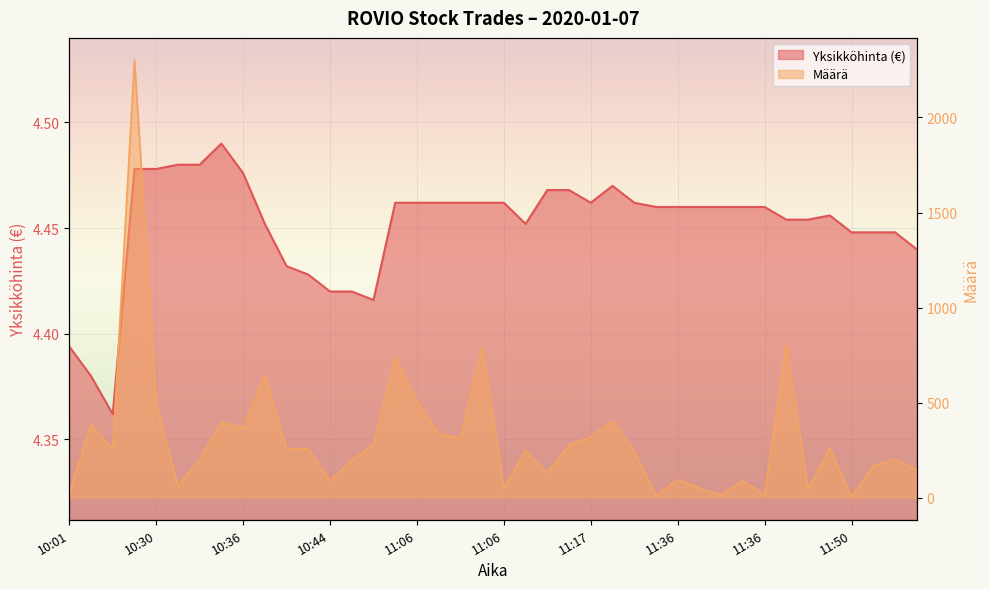

What is the minimum value for Yksikköhinta?

4.4